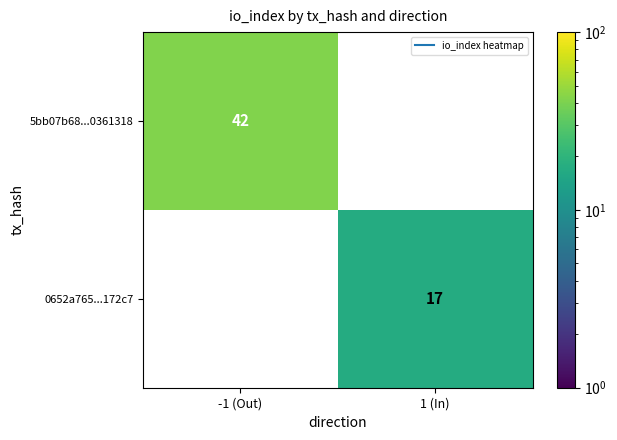

What is the approximate value of 0652a765...172c7 at 1 (In)?

17.0